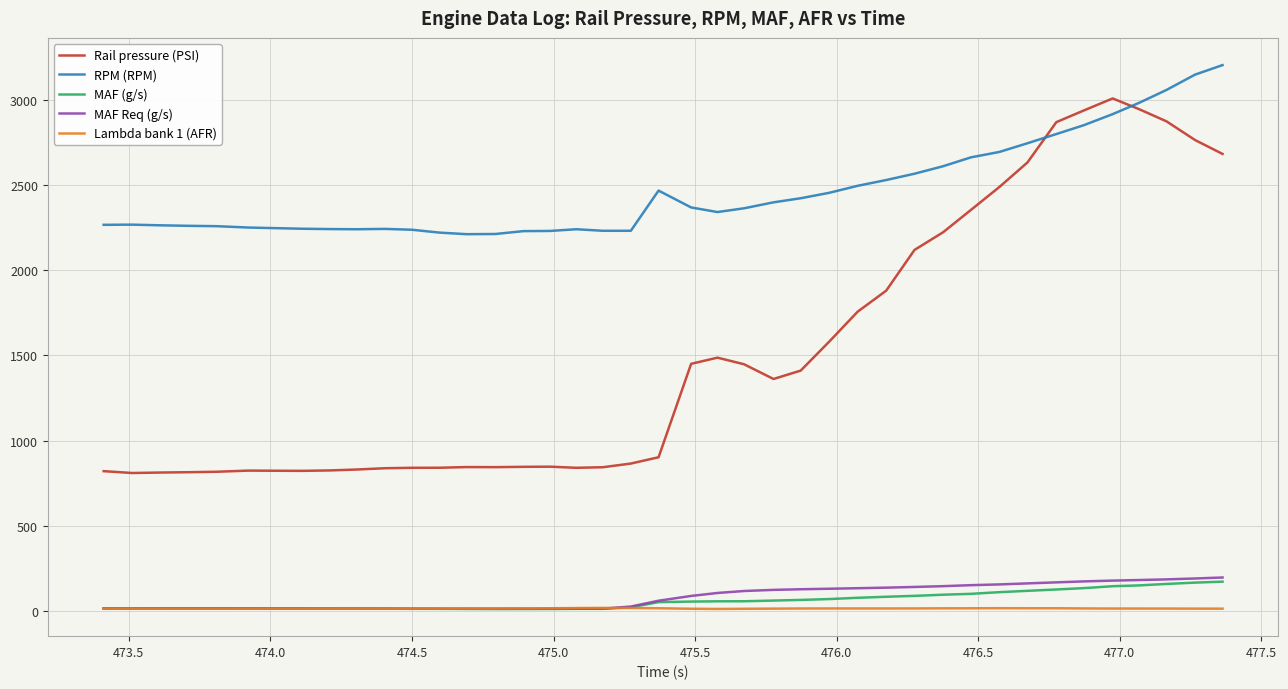

Which series has the widest spread of values?

Rail pressure (PSI)